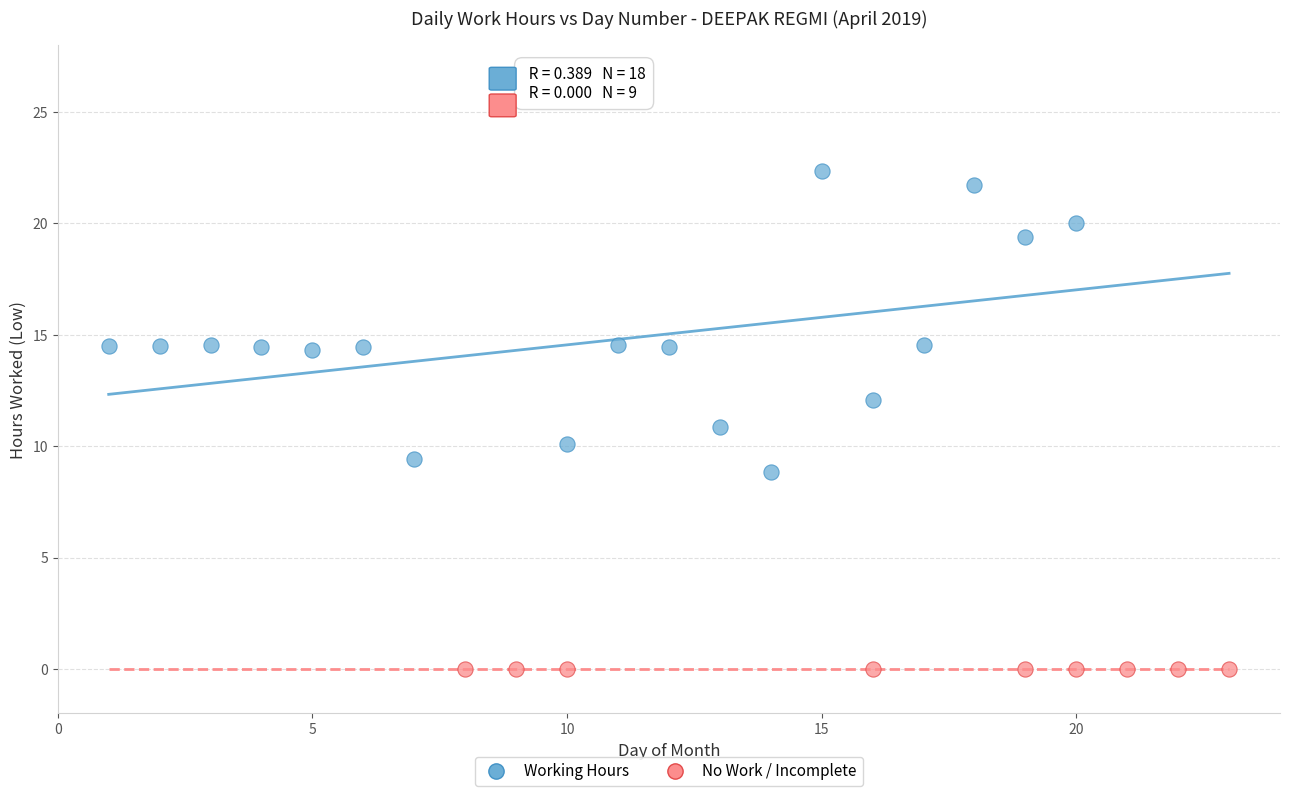

Which series contains the highest Y value?

Working Hours